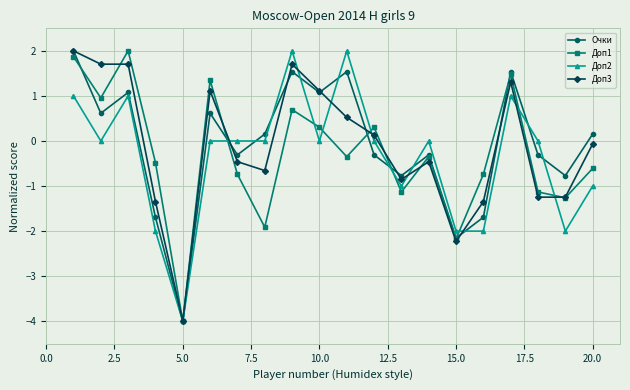

True or false: Очки has more than 2 interior local peaks.

True